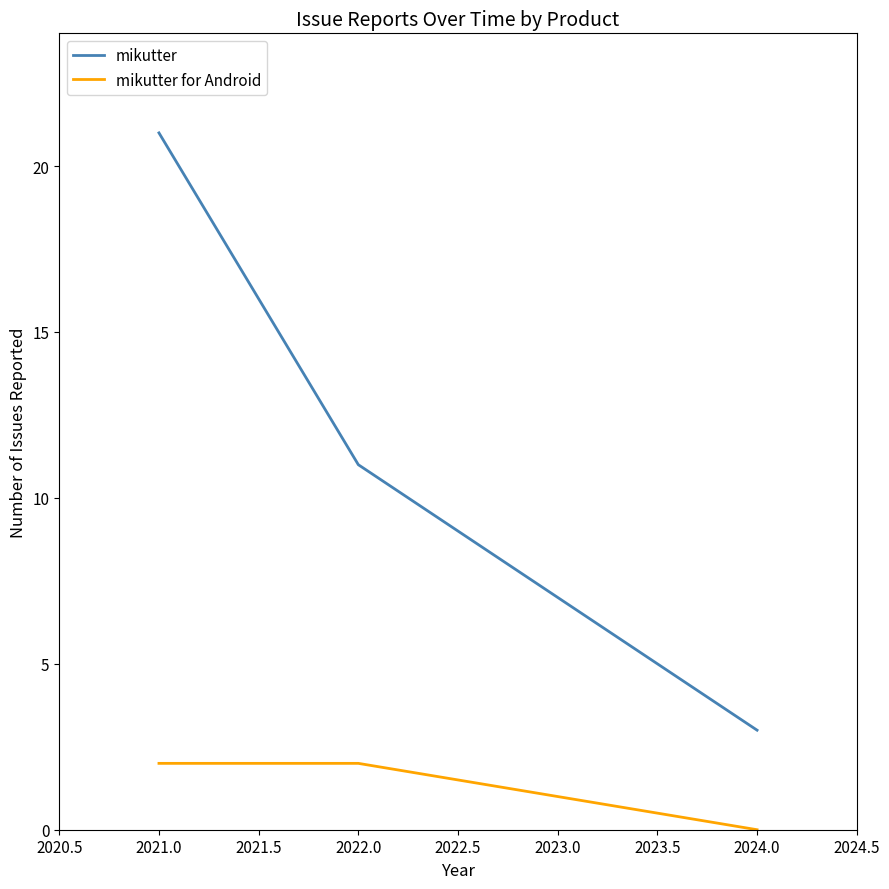

At how many categories does at least one series exceed 17?

1